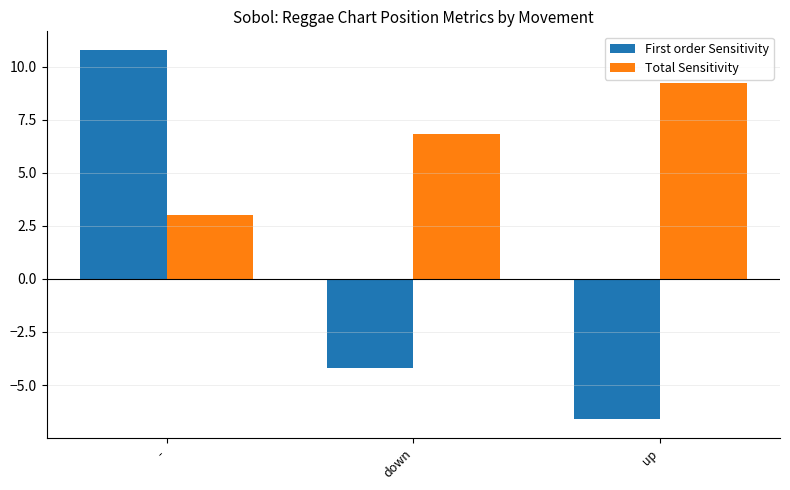

What are all the series names shown in the legend?

First order Sensitivity, Total Sensitivity